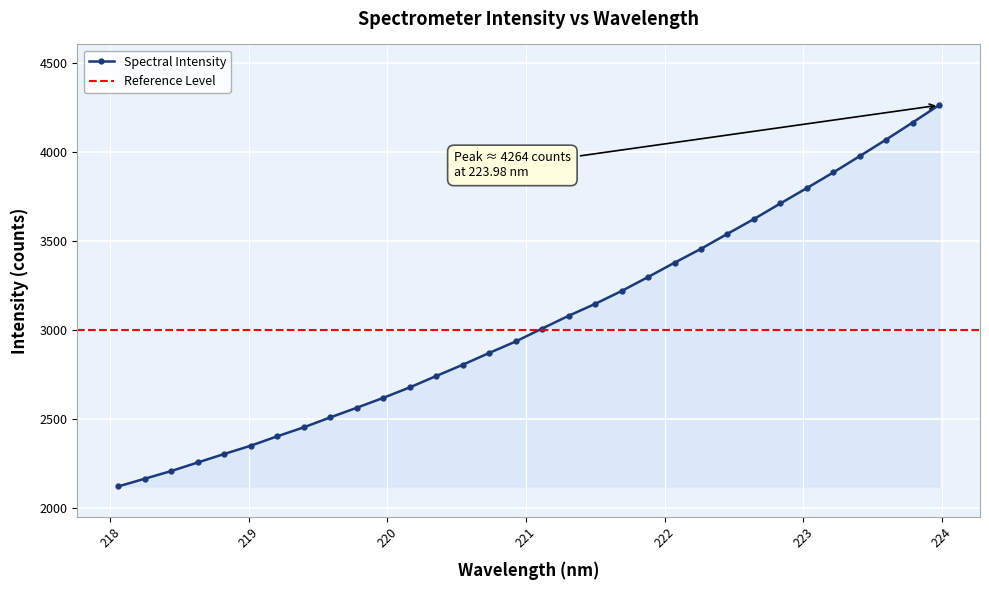

Reading left to right, transcribe all the data shown in this chart.

2123.8	2166.8	2210.1	2258.2	2305.9	2352.3	2405.2	2455.4	2511.2	2565.3	2620.9	2679.7	2743.6	2806.7	2873.0	2937.5	3010.1	3081.7	3148.4	3220.8	3299.3	3379.7	3457.7	3542.0	3624.8	3712.4	3798.6	3886.3	3978.1	4070.9	4166.8	4264.3